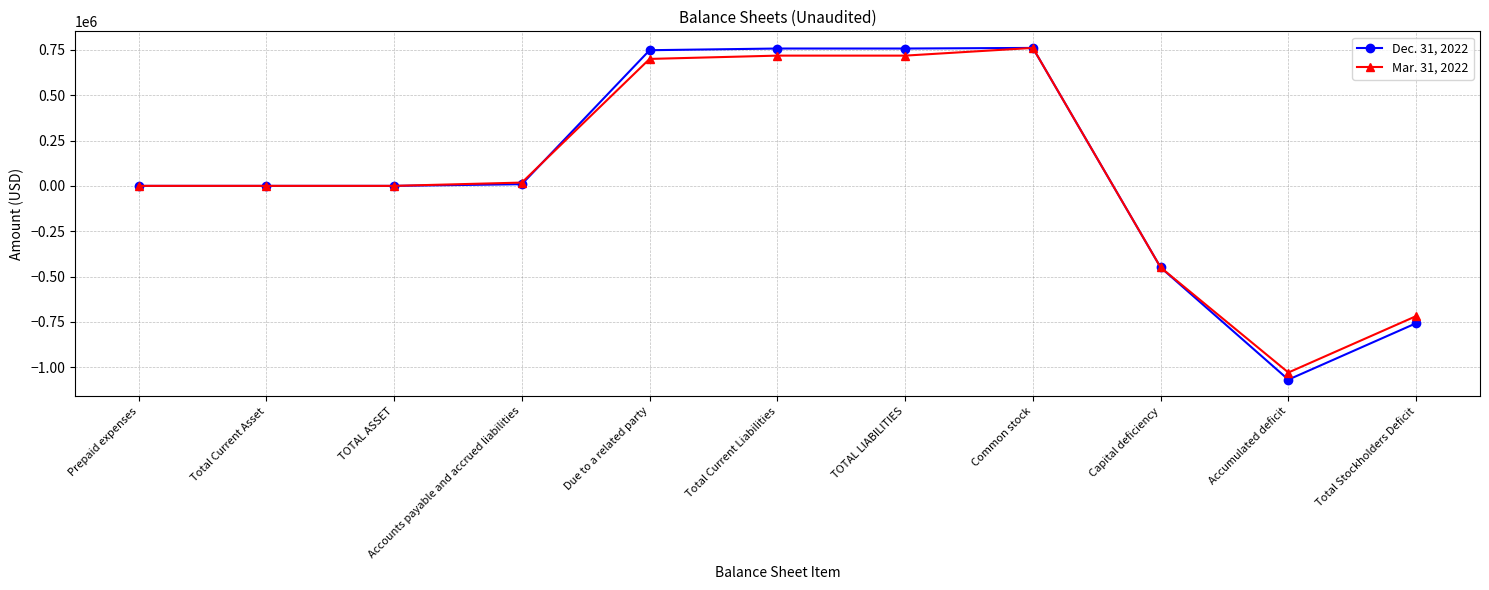

True or false: Dec. 31, 2022 has a value of 756911 at TOTAL LIABILITIES.

True